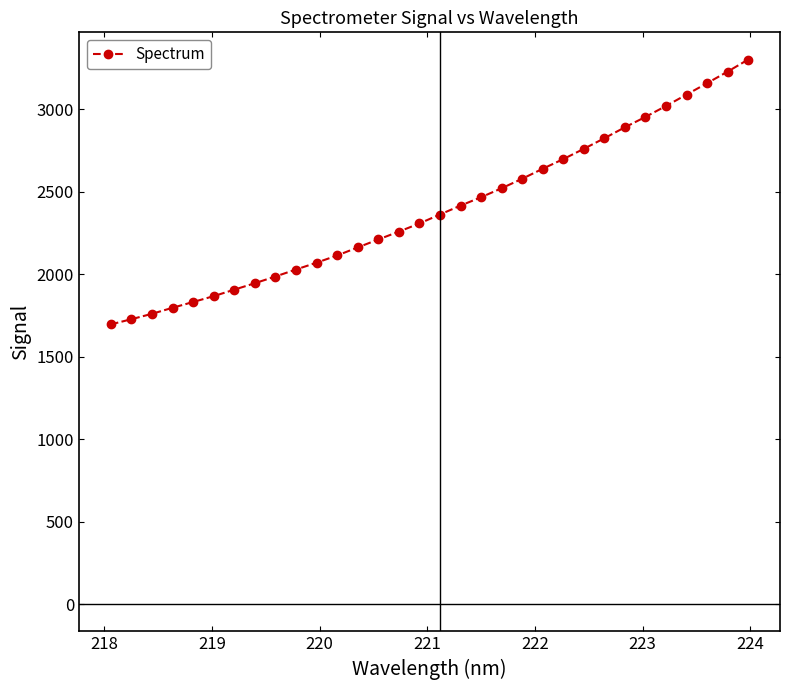

What is the sum of all values?

76564.8